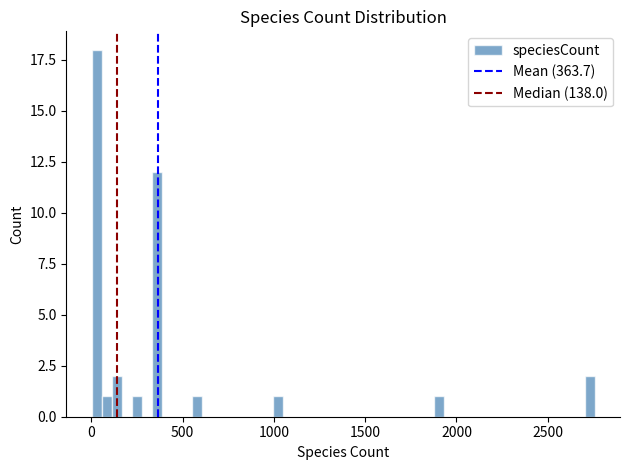

Around what value on the x-axis is the tallest bar? Give the approximate position of its centre, as read against the axis.

50